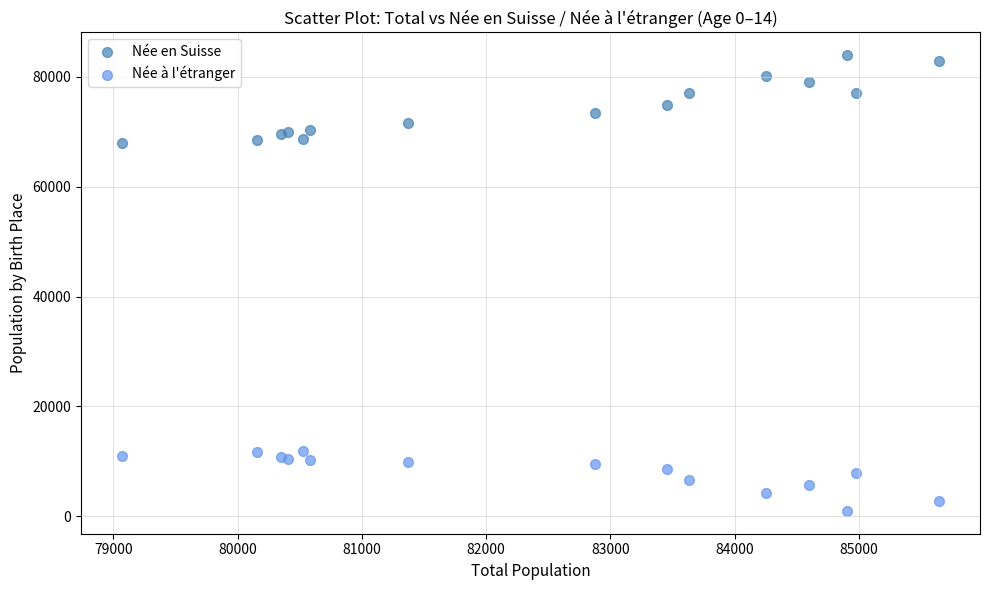

What is the X range (max minus min) for the scatter plot?

6577